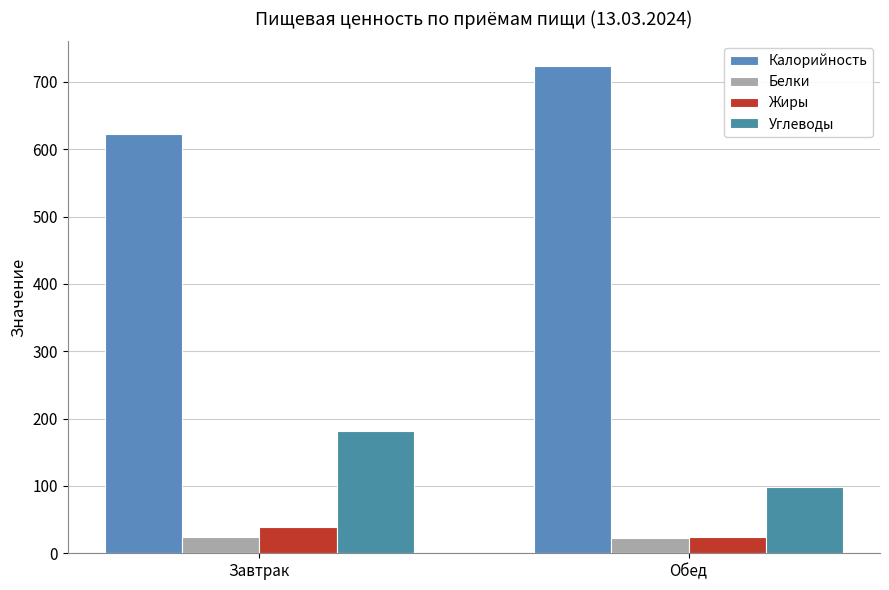

What is the sum of all Углеводы values?

278.9